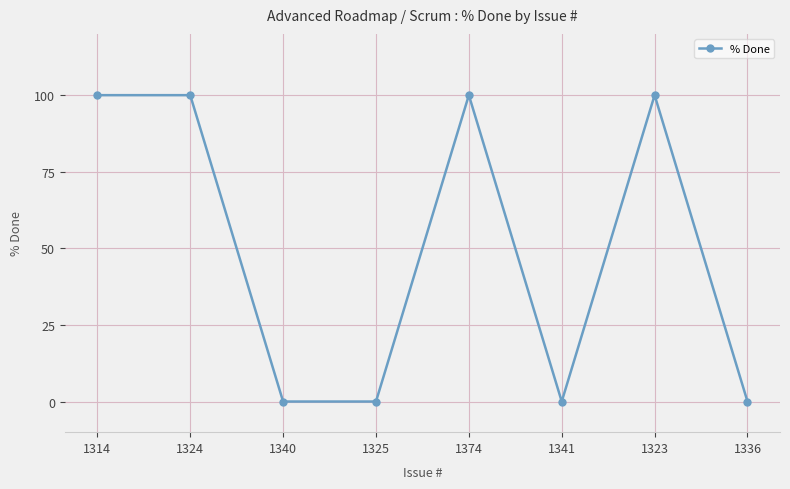

How many data points are less than 100?

4